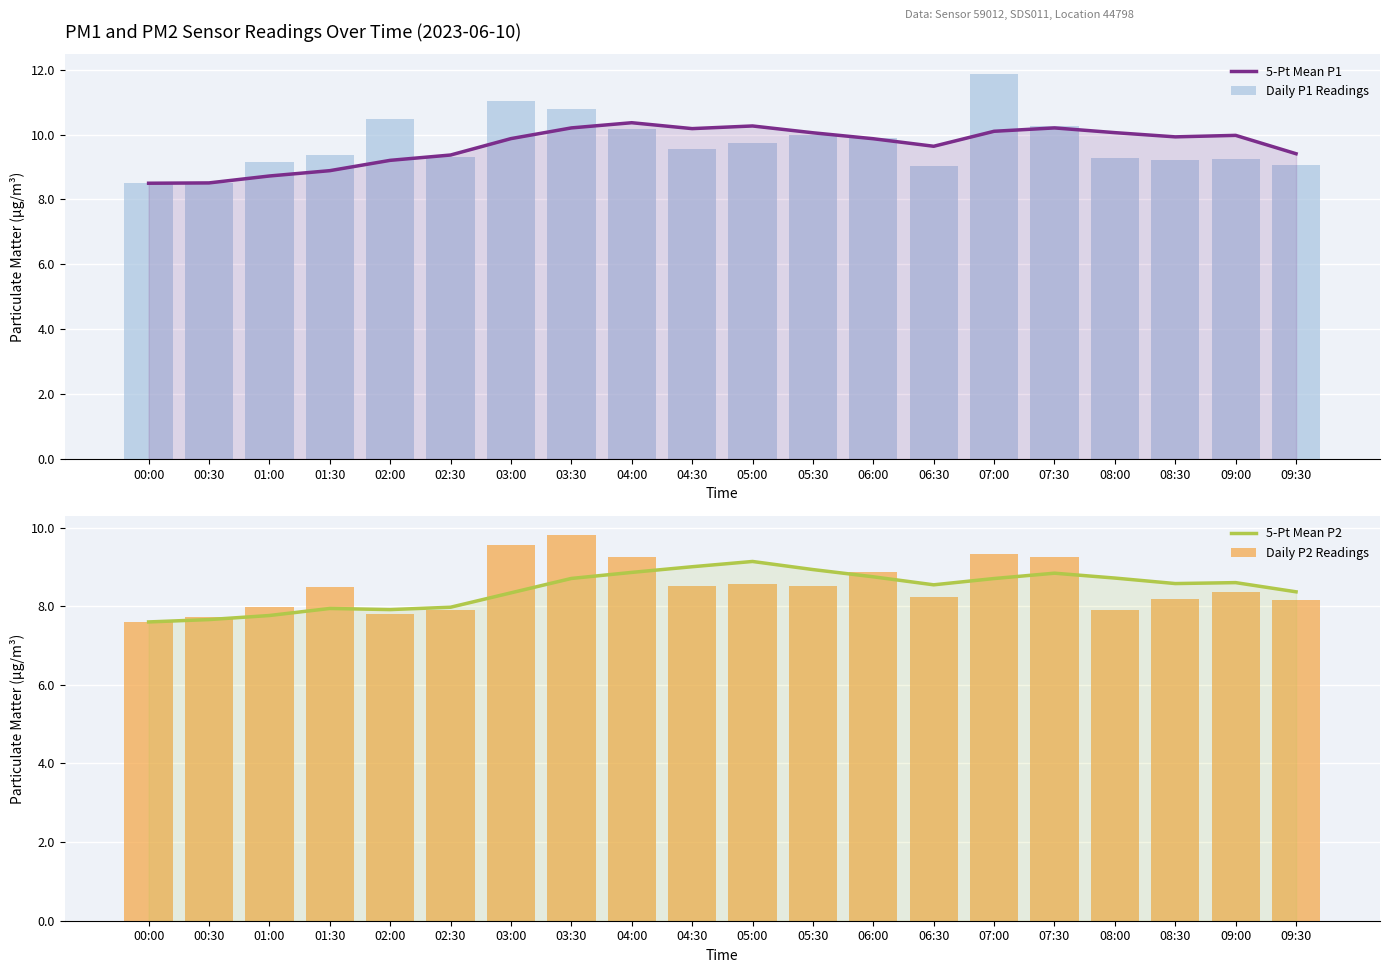

How many groups of bars are there?

20